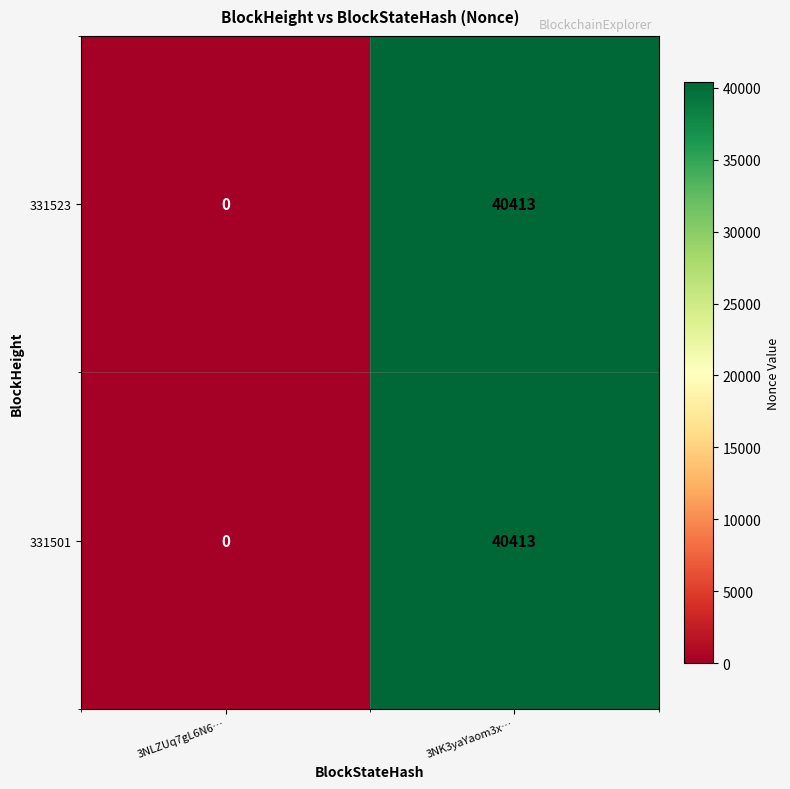

Reading left to right, transcribe all the data shown in this chart.

331523: 3NLZUq7gL6N6…=0	3NK3yaYaom3x…=40413
331501: 3NLZUq7gL6N6…=0	3NK3yaYaom3x…=40413